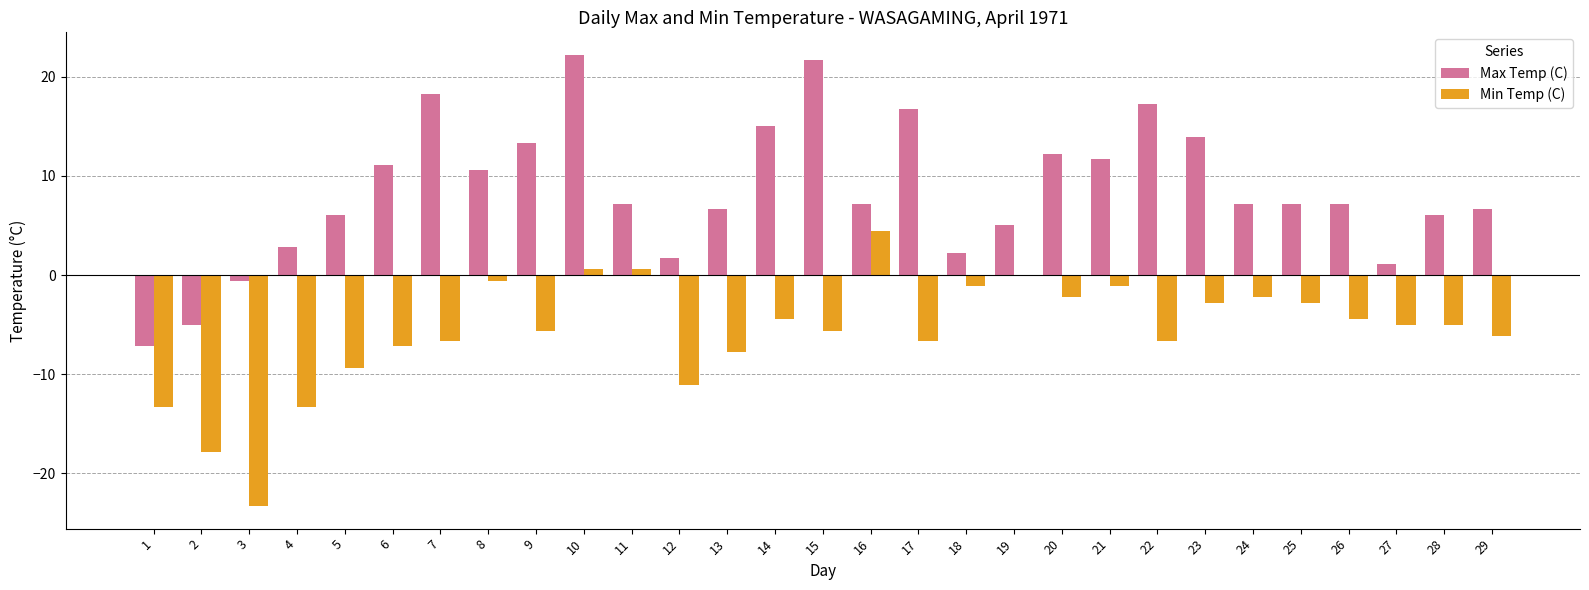

Reading right to left, extract all data points from this chart.

Max Temp (C): 6.7	6.1	1.1	7.2	7.2	7.2	13.9	17.2	11.7	12.2	5.0	2.2	16.7	7.2	21.7	15.0	6.7	1.7	7.2	22.2	13.3	10.6	18.3	11.1	6.1	2.8	-0.6	-5.0	-7.2
Min Temp (C): -6.1	-5.0	-5.0	-4.4	-2.8	-2.2	-2.8	-6.7	-1.1	-2.2	0.0	-1.1	-6.7	4.4	-5.6	-4.4	-7.8	-11.1	0.6	0.6	-5.6	-0.6	-6.7	-7.2	-9.4	-13.3	-23.3	-17.8	-13.3